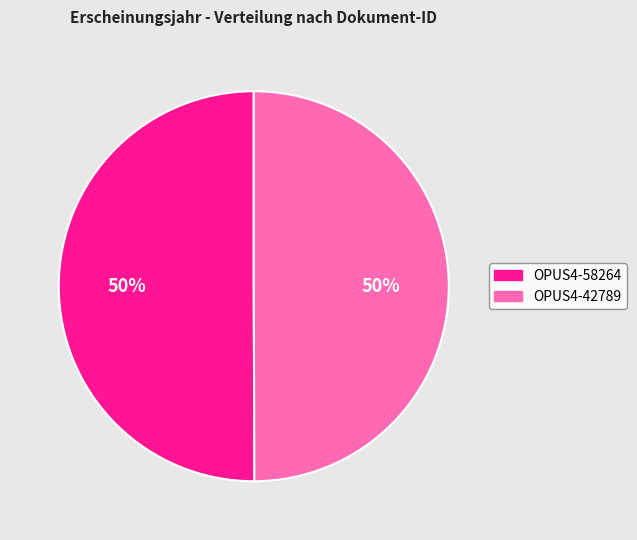

To the nearest percent, what is the average slice percentage?

50%